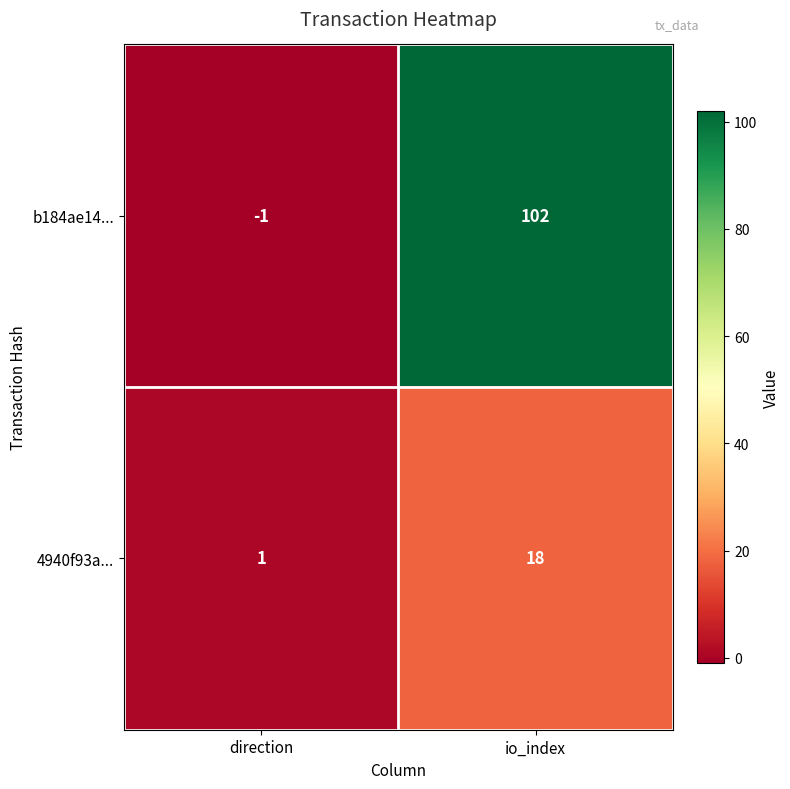

Count the number of data series in this chart.

2